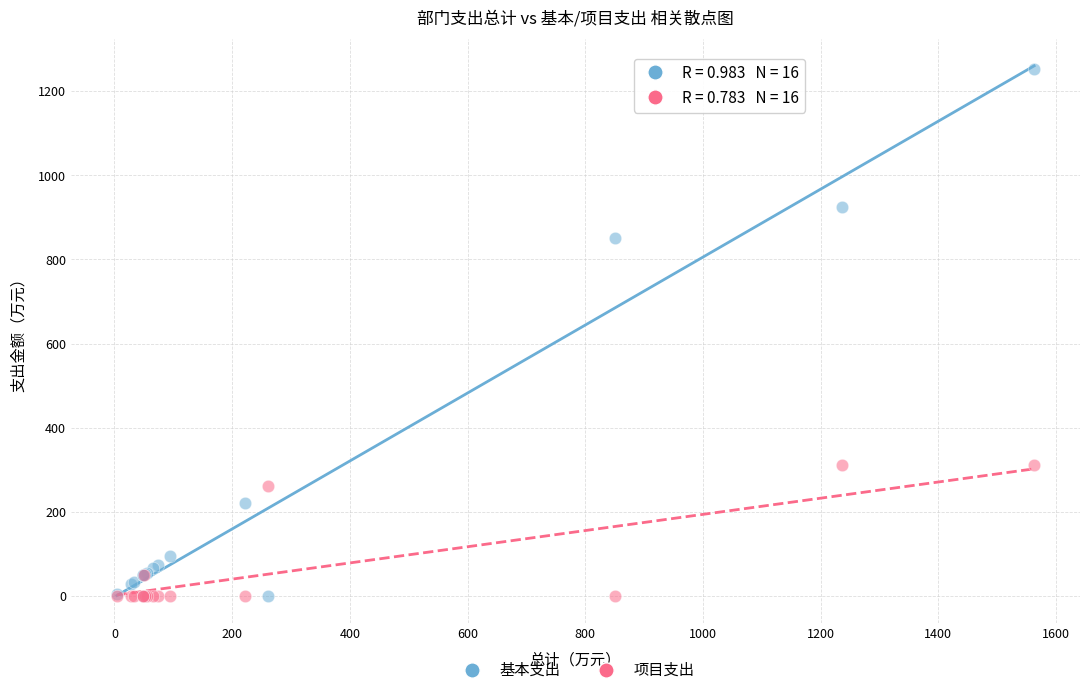

What is the X range (max minus min) for the scatter plot?

1558.5